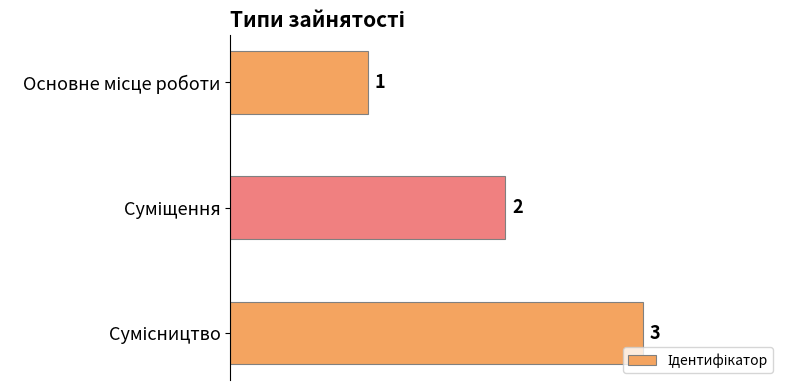

What is the sum of all values?

6